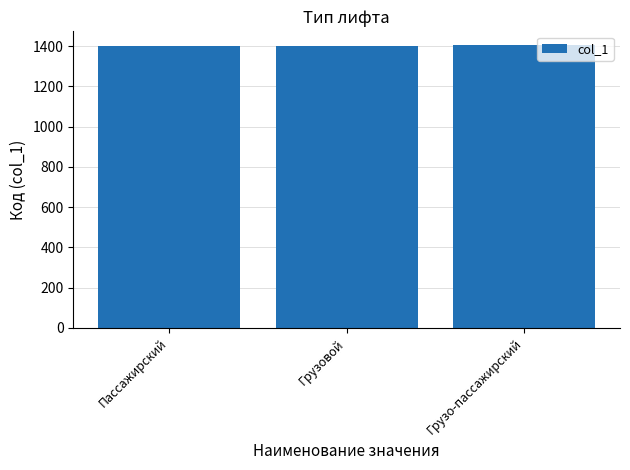

Read the value at Пассажирский.

1401